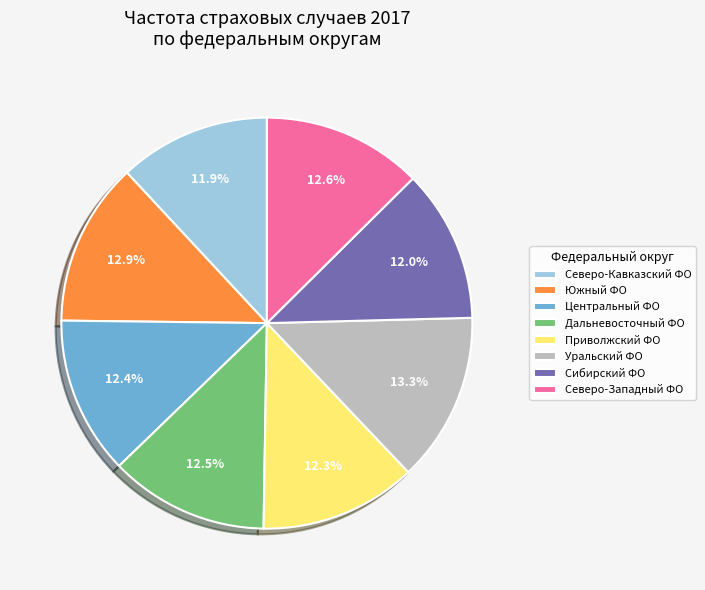

Count the number of slices in the pie.

8